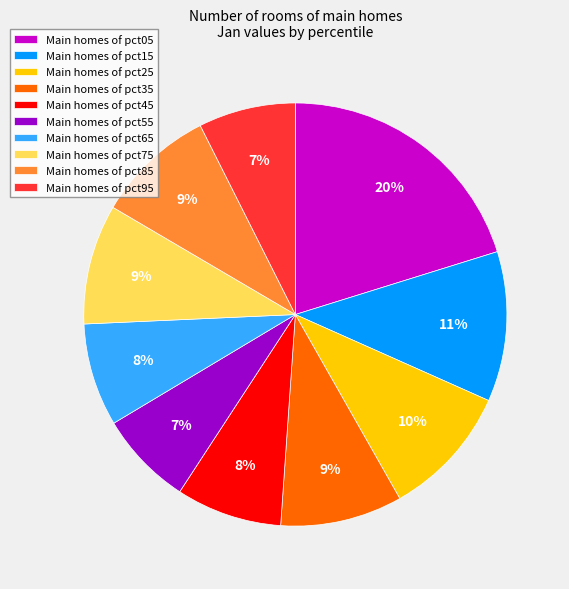

To the nearest percent, what portion does Main homes of pct95 represent?

7%